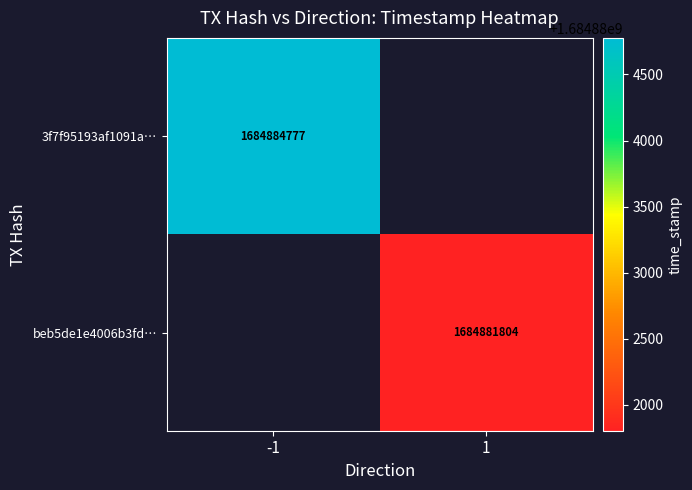

True or false: beb5de1e4006b3fd… has a value of 513752239 at 1.

False